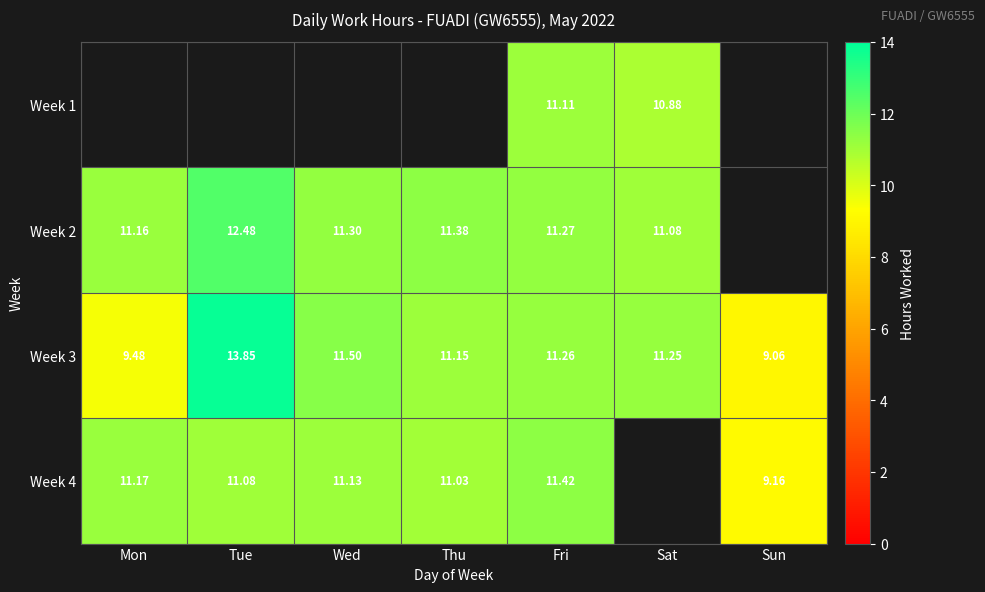

At Fri, list the series in order from largest to smallest.

Week 4, Week 2, Week 3, Week 1